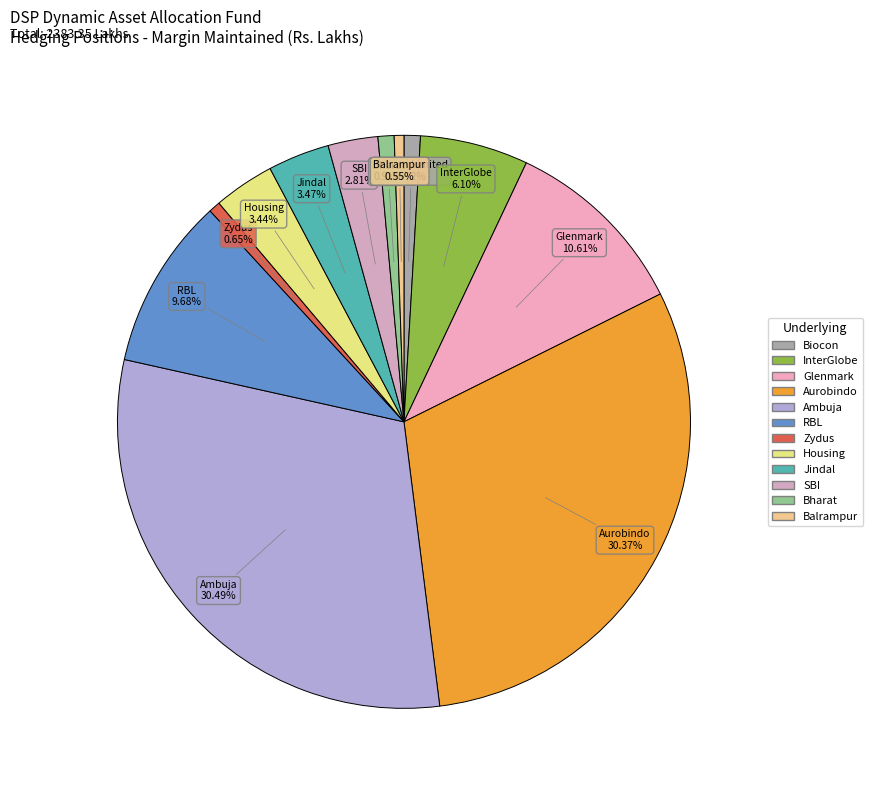

How many slices are in this pie chart?

12